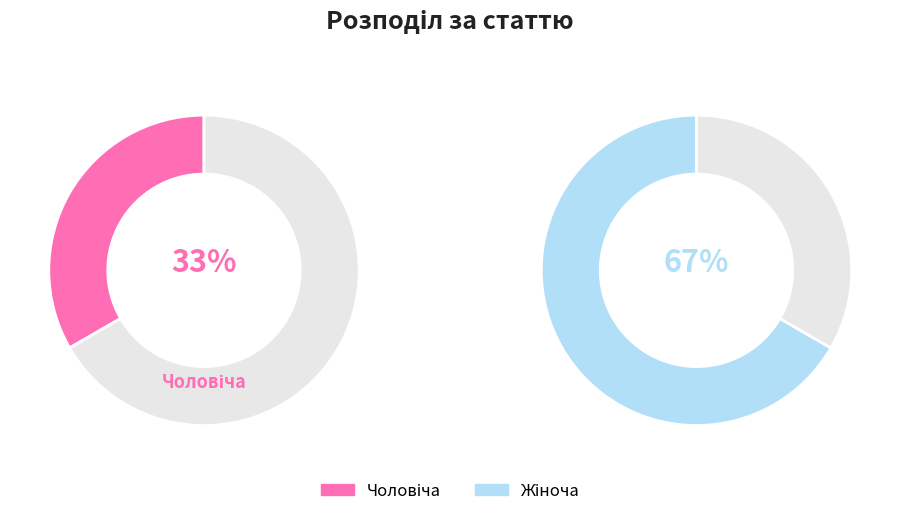

What is the total percentage of Чоловіча and Жіноча?

100.0%